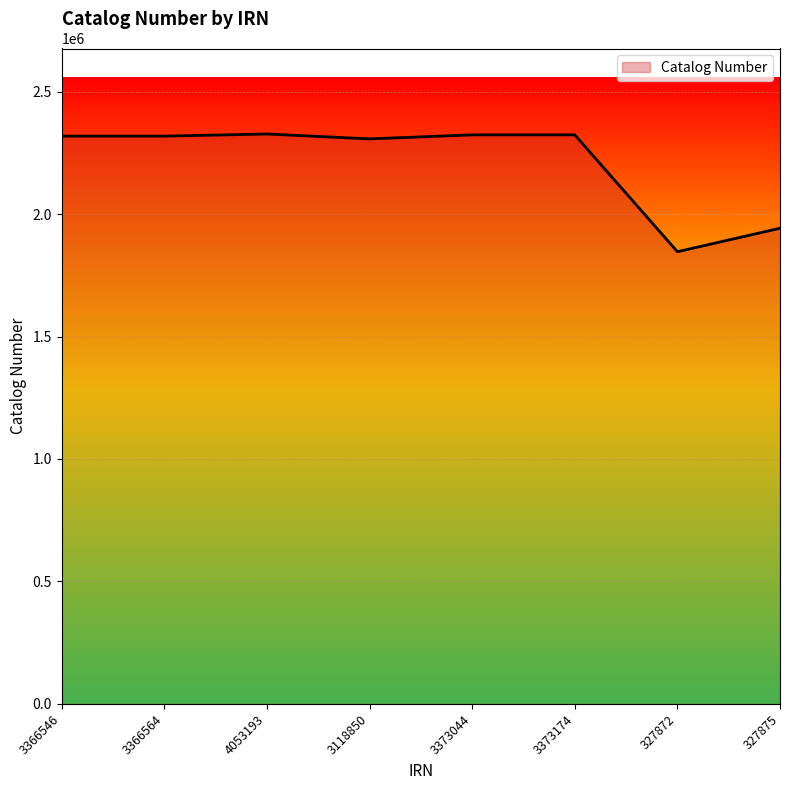

What is the difference between the maximum and second lowest values?

384933